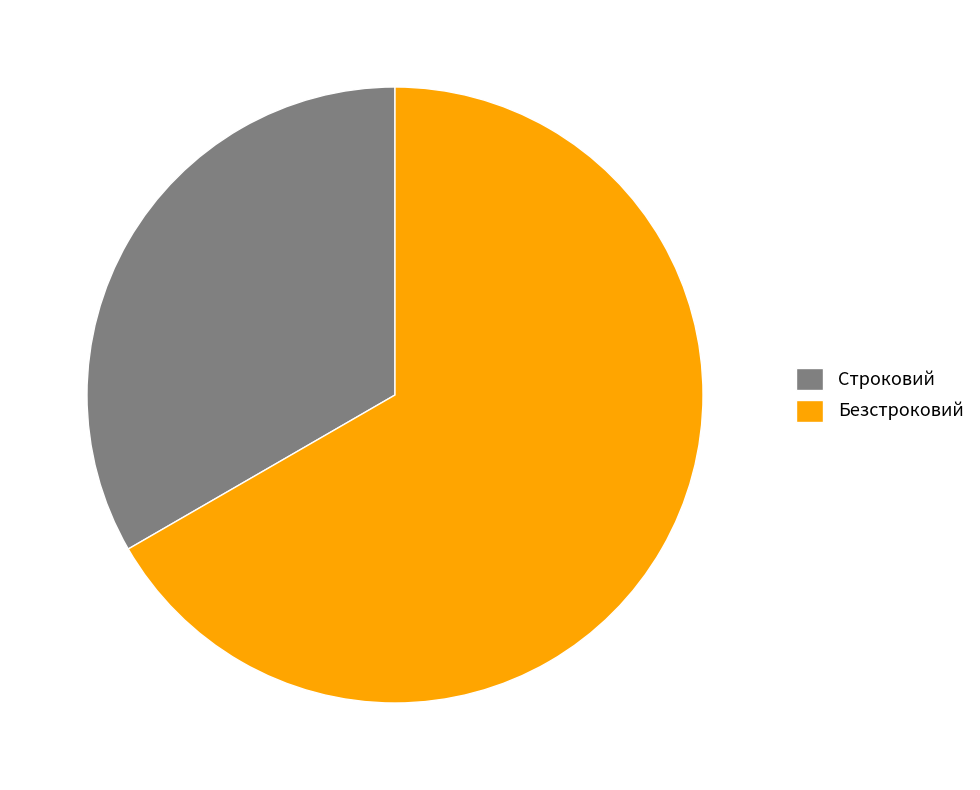

Do Строковий and Безстроковий together represent more than half of the pie?

Yes